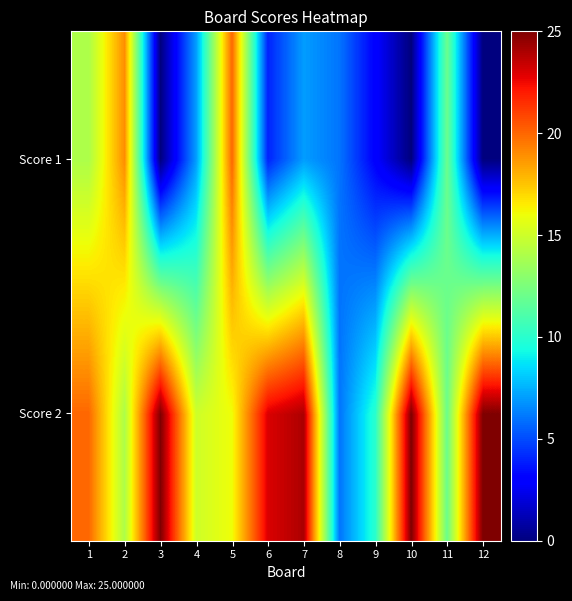

Reading left to right, what are all the values shown in this chart?

Score 2: 1=20	2=14	3=25	4=15	5=16	6=23	7=24	8=6	9=10	10=25	11=12	12=25
Score 1: 1=14	2=19	3=0	4=7	5=20	6=4	7=7	8=6	9=3	10=0	11=12	12=0